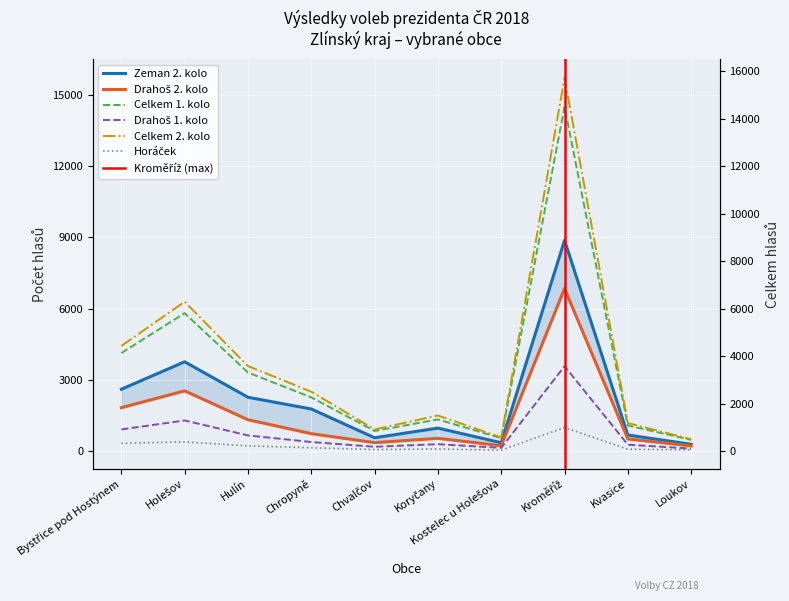

What are all the series names shown in the legend?

Zeman 2. kolo, Drahoš 2. kolo, Celkem 1. kolo, Drahoš 1. kolo, Celkem 2. kolo, Horáček